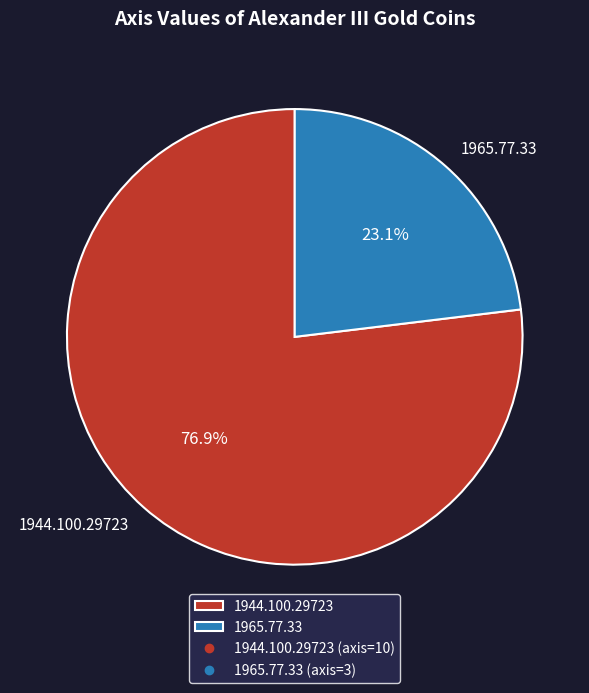

To the nearest percent, what portion does 1965.77.33 represent?

23%